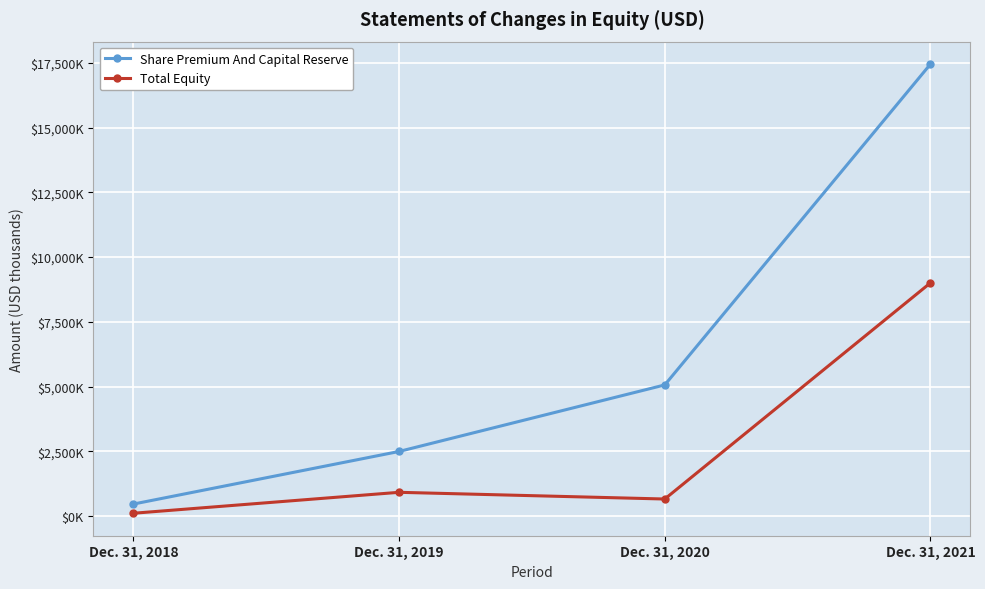

What is the difference between the second highest and minimum values in the Share Premium And Capital Reserve series?

4600